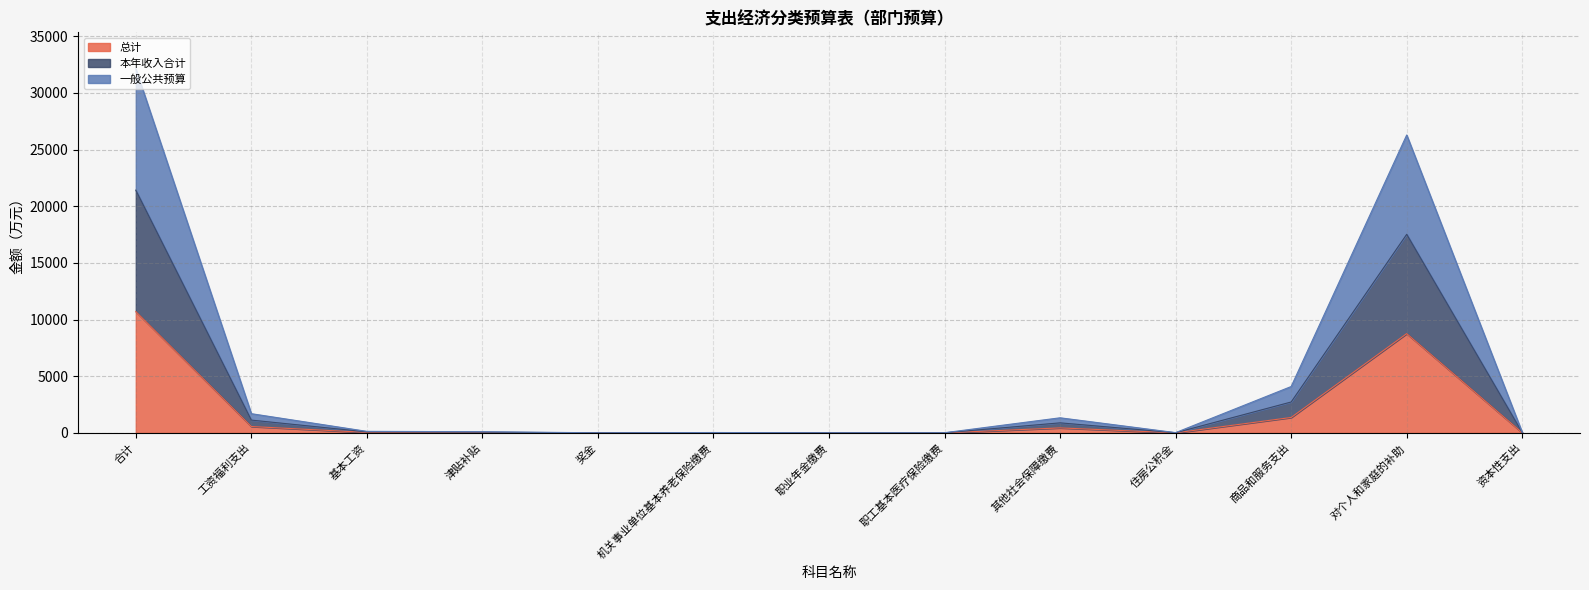

What is the greatest value displayed?

32126.6